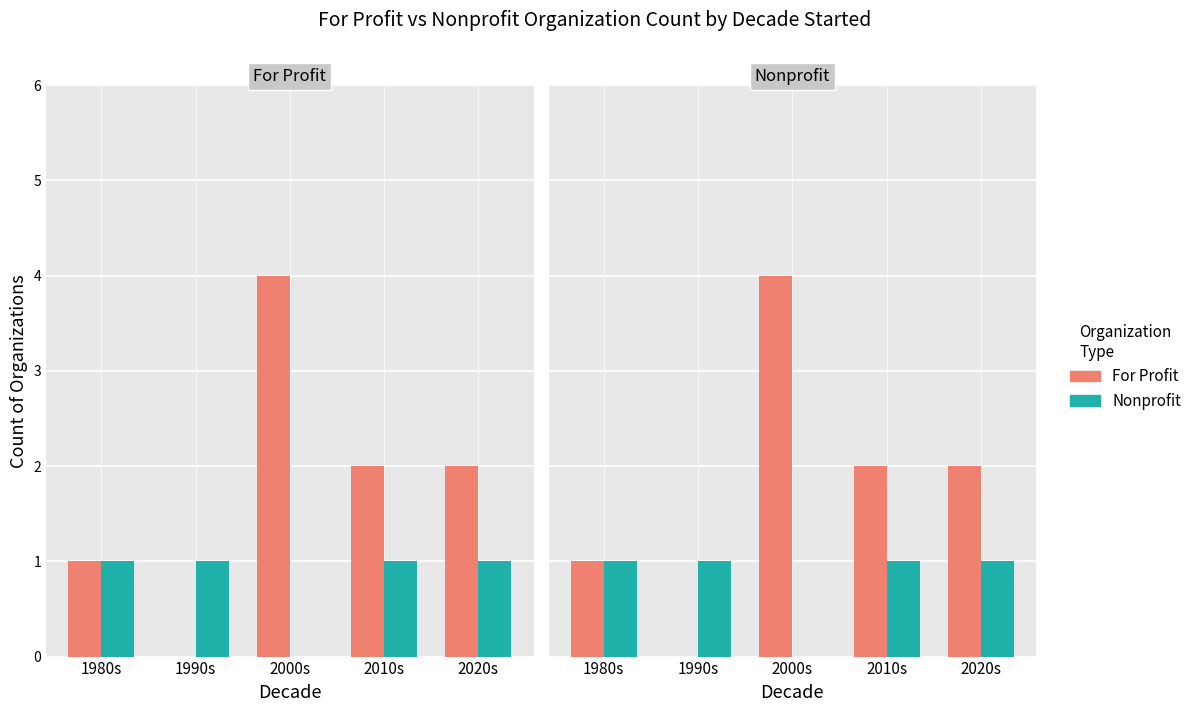

List the series in order of their overall mean, lowest first.

Nonprofit, For Profit